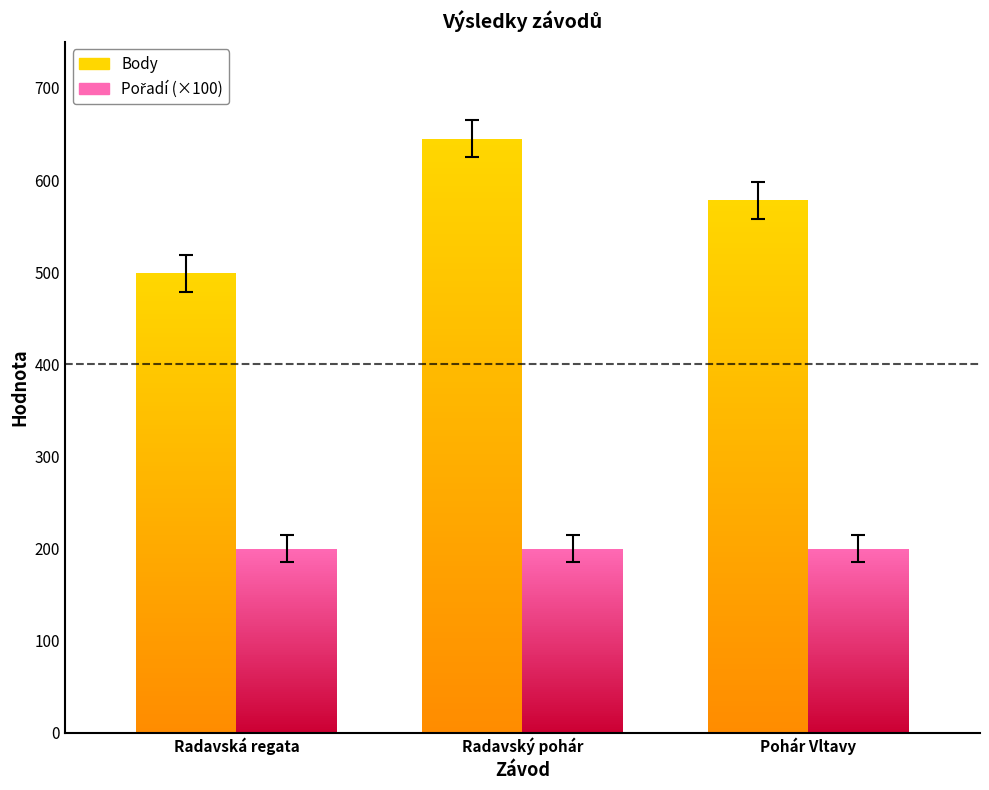

How many series are shown in this chart?

2